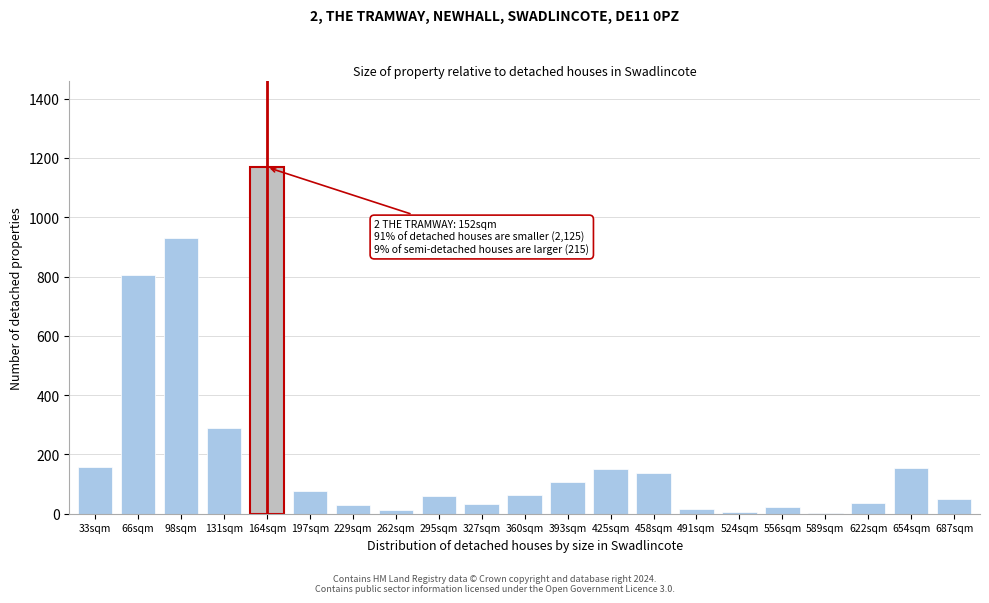

Approximately how many times larger is the value at 197sqm compared to 654sqm?

0.5